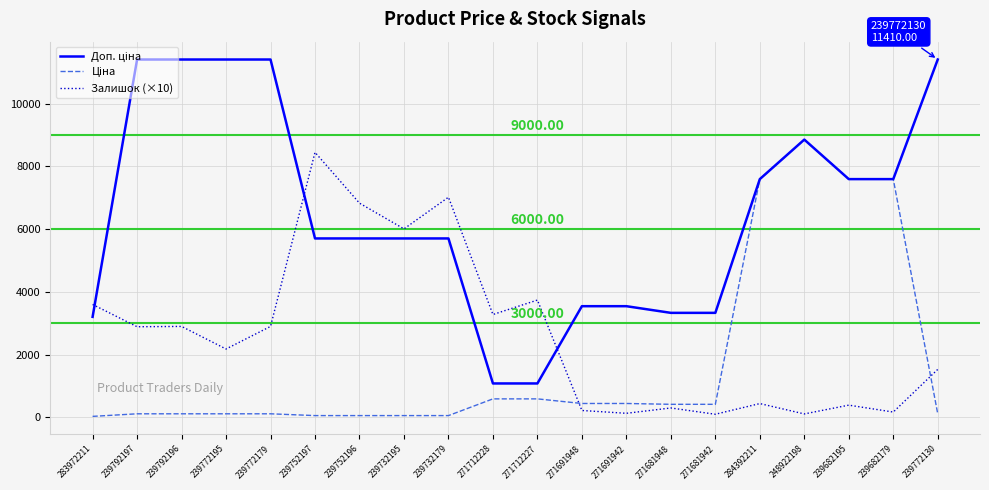

At which category is the sum across all series the highest?

248922198